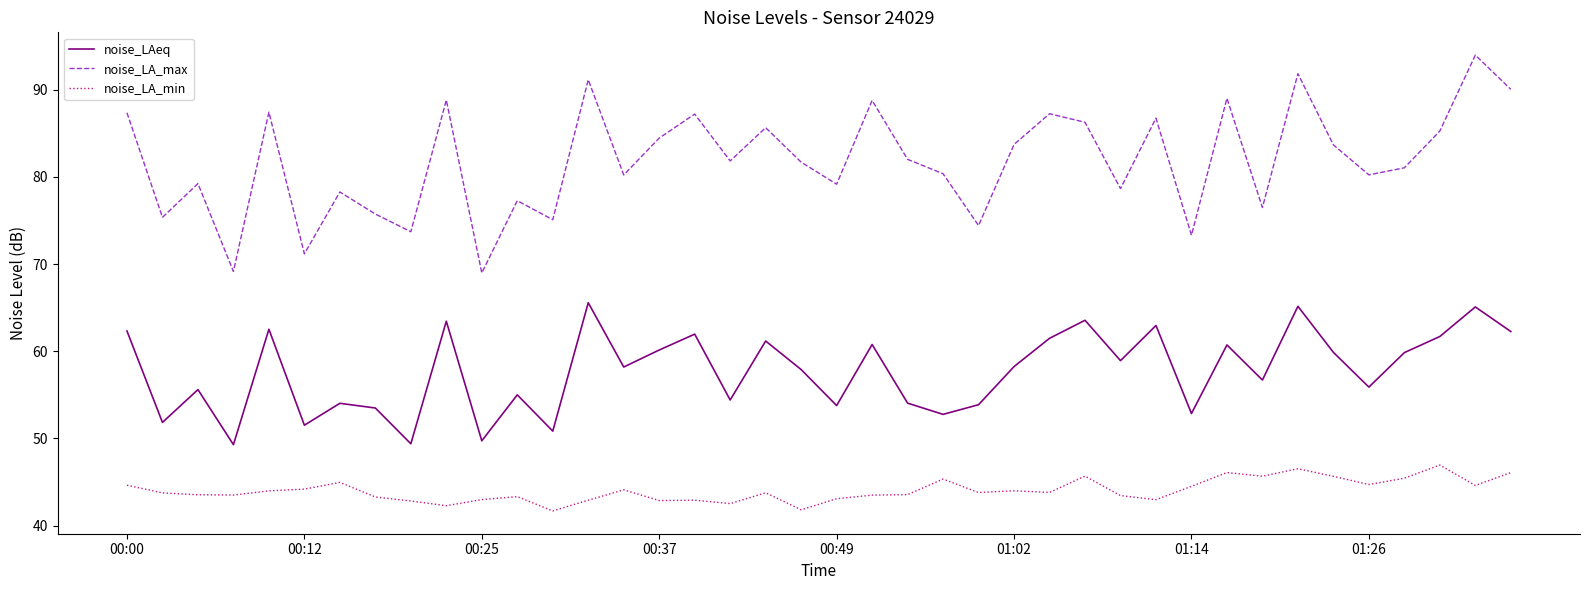

What is the smallest value displayed?

41.7